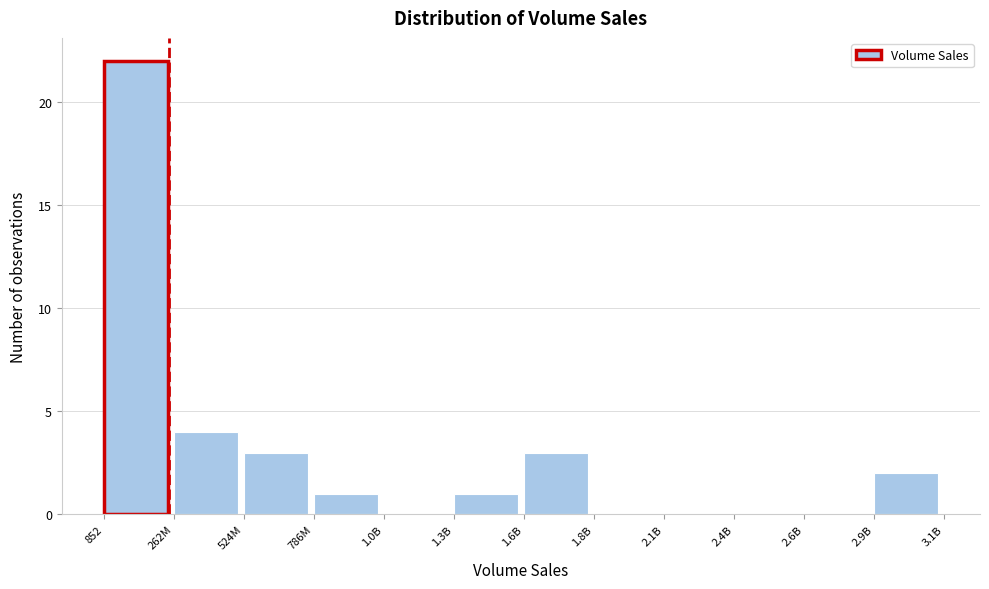

Reading left to right, what are all the values shown in this chart?

852=22	262M=4	524M=3	786M=1	1.0B=0	1.3B=1	1.6B=3	1.8B=0	2.1B=0	2.4B=0	2.6B=0	2.9B=2